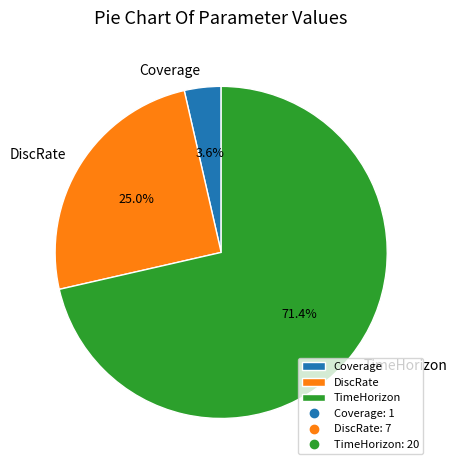

Which has a higher value, TimeHorizon or Coverage?

TimeHorizon